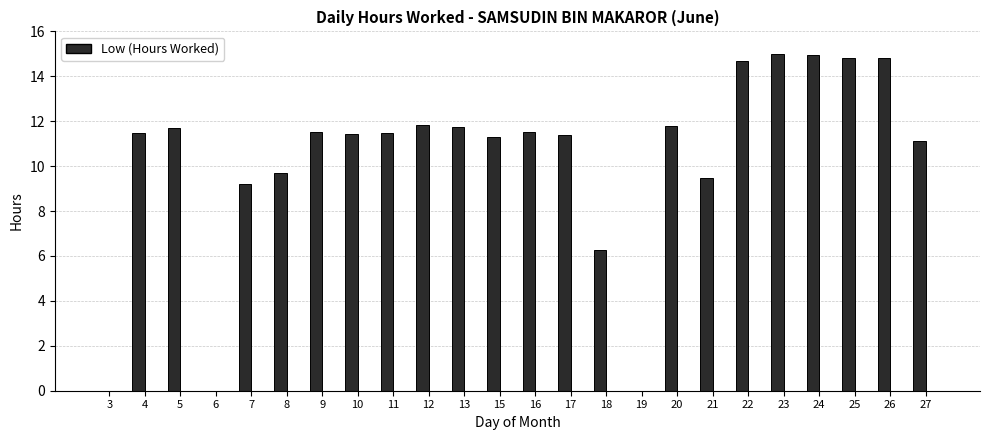

The chart shows a value of 6.9 at 16. True or false?

False